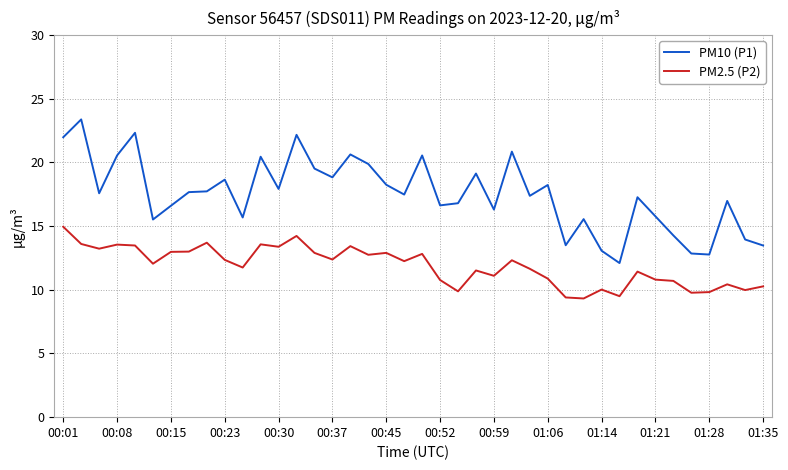

True or false: PM2.5 (P2) and PM10 (P1) intersect in this chart.

False